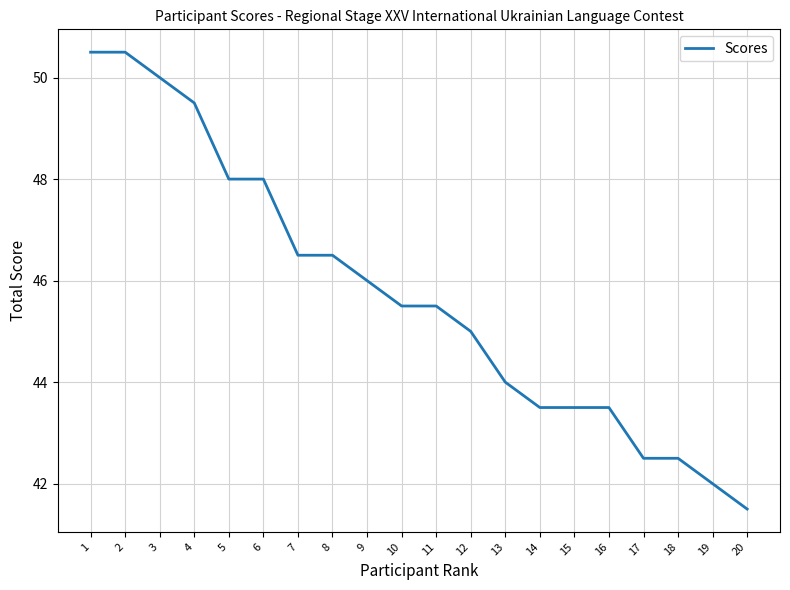

Where does the data first go above 45?

1